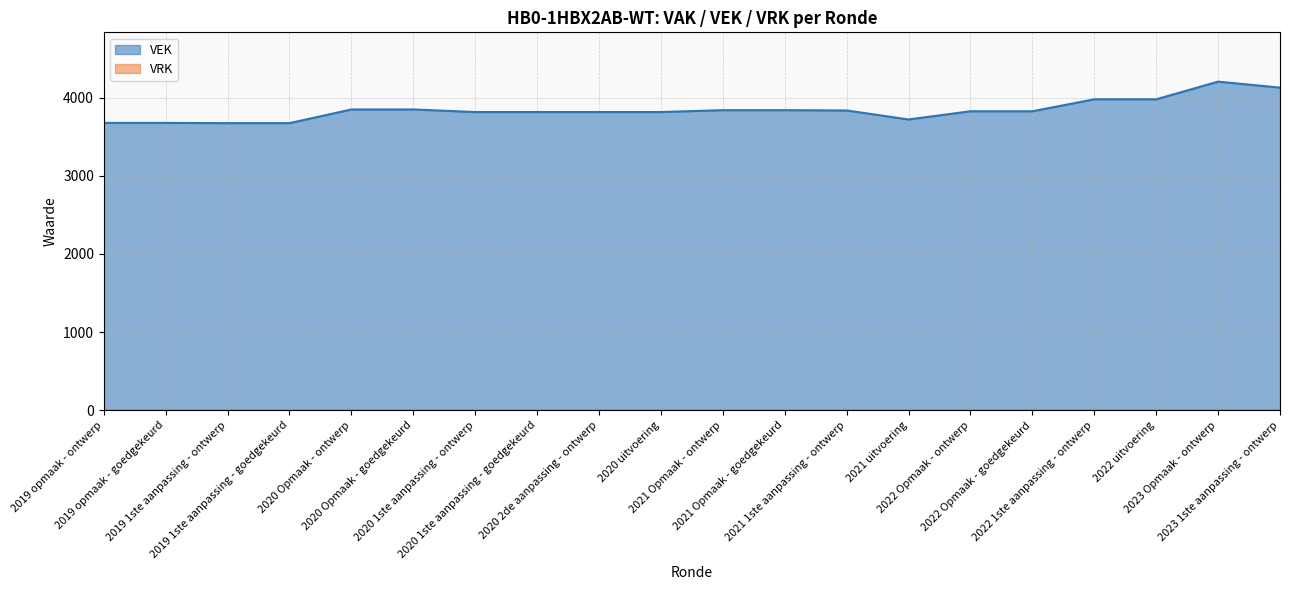

Which label corresponds to the largest value in the chart?

2023 Opmaak - ontwerp